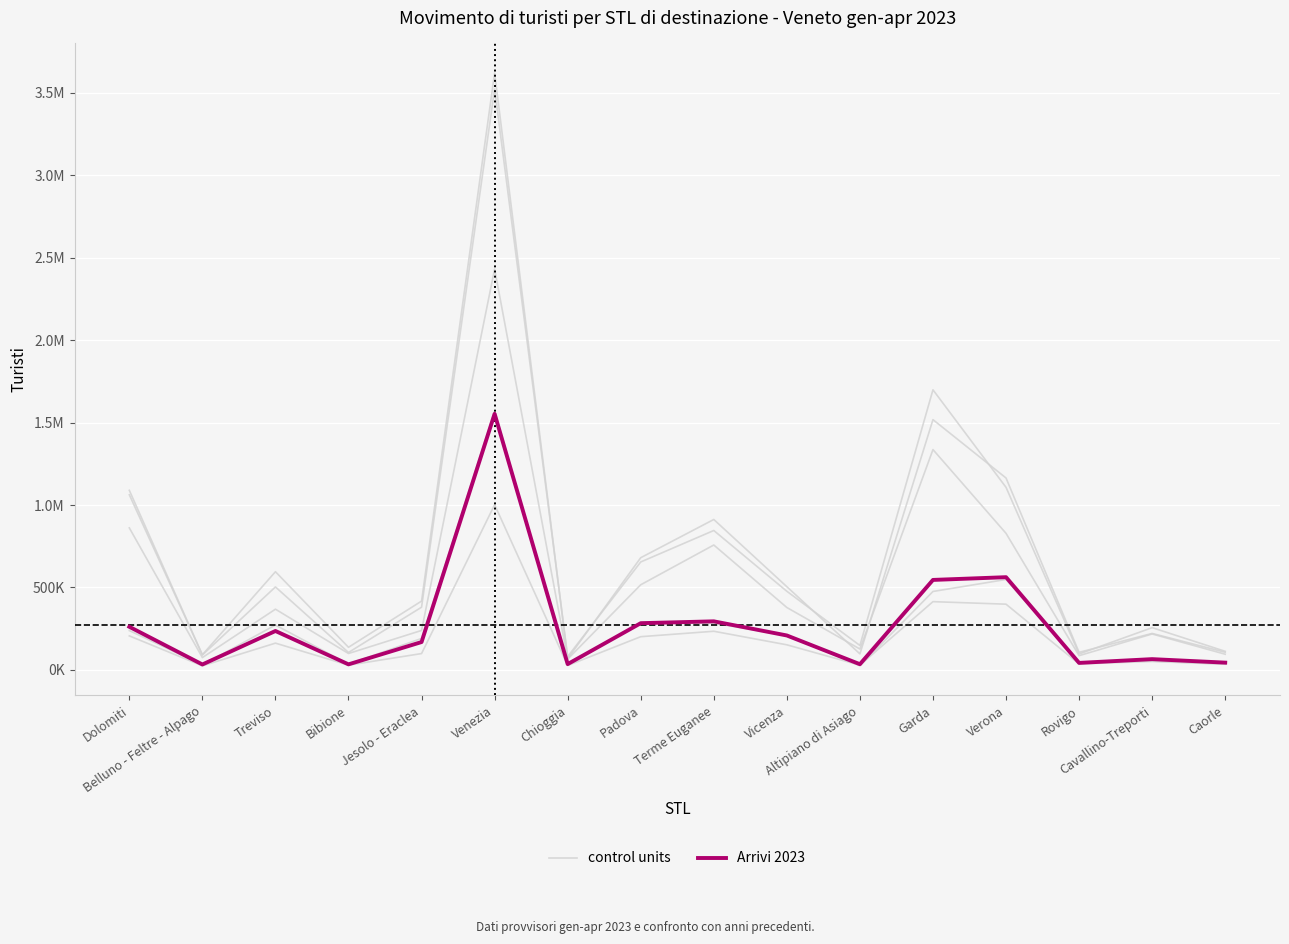

In Arrivi 2023, how many points are higher than both neighbors (excluding endpoints)?

5